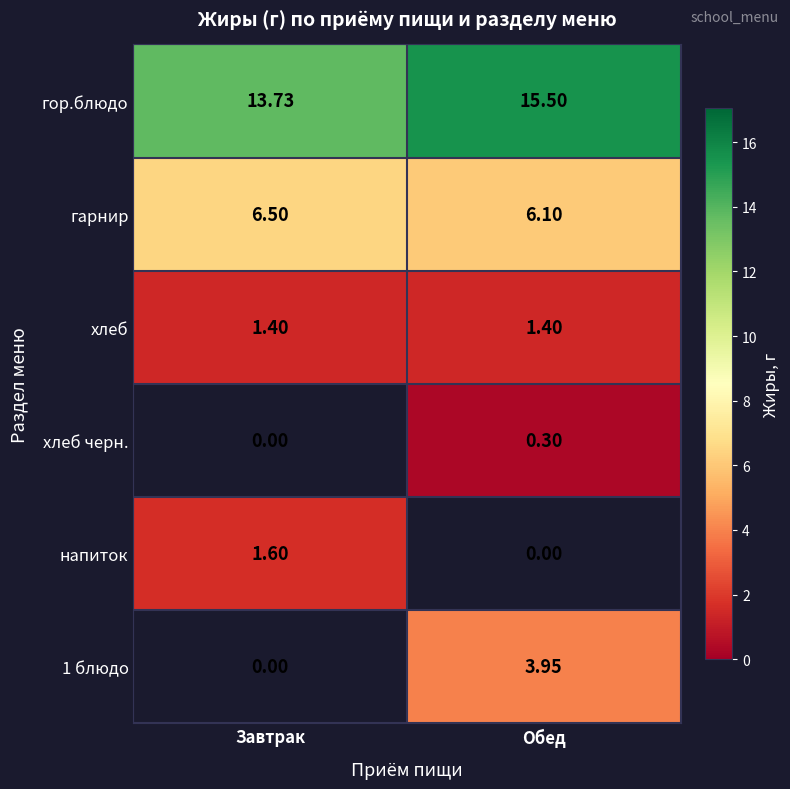

Where does the гор.блюдо series first go above 15?

Обед